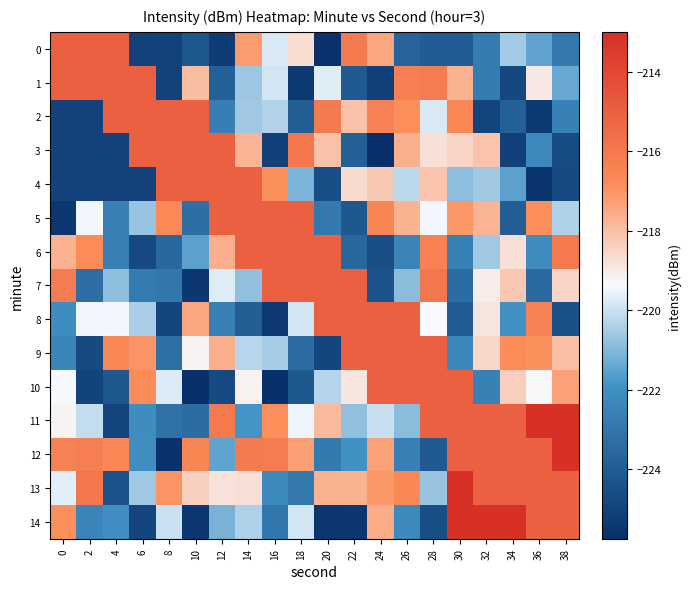

How many distinct data groups are displayed?

15